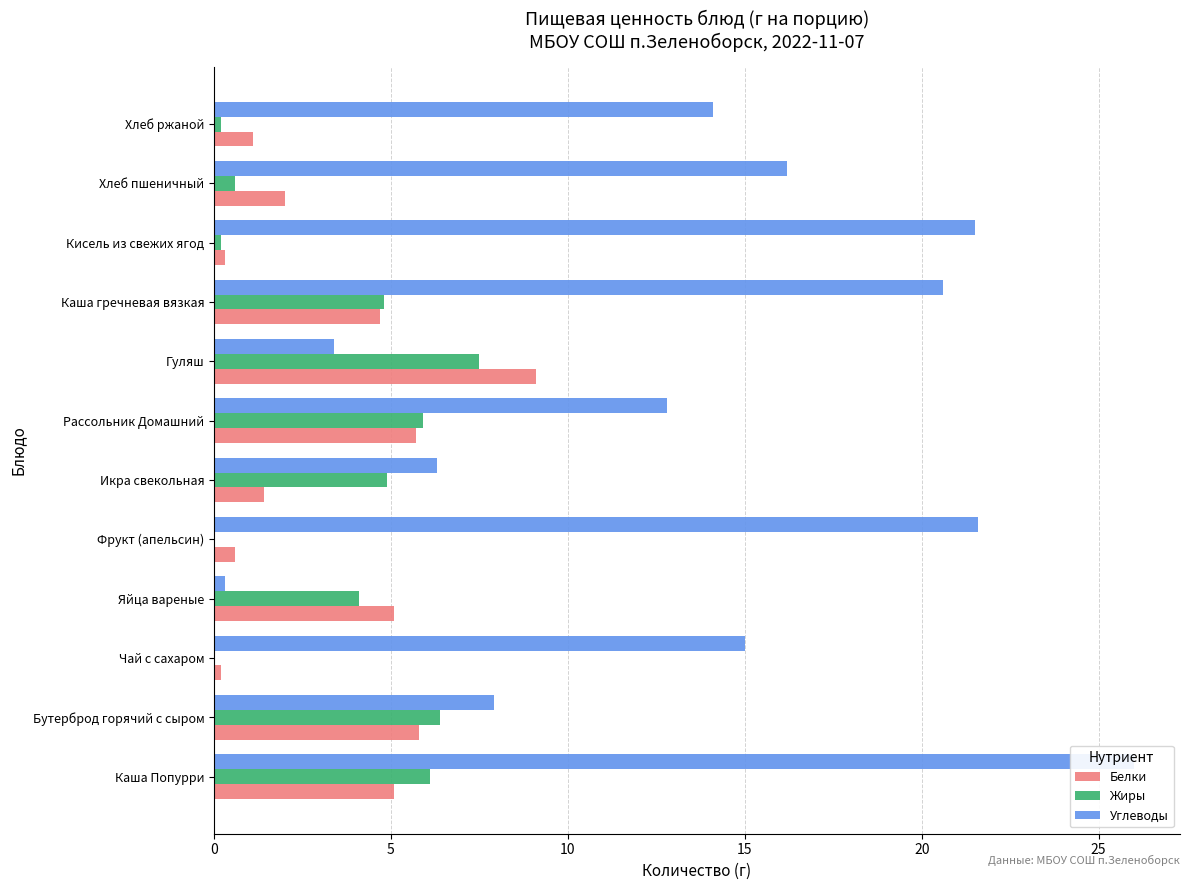

Rank the series by their maximum value, from highest to lowest.

Углеводы, Белки, Жиры